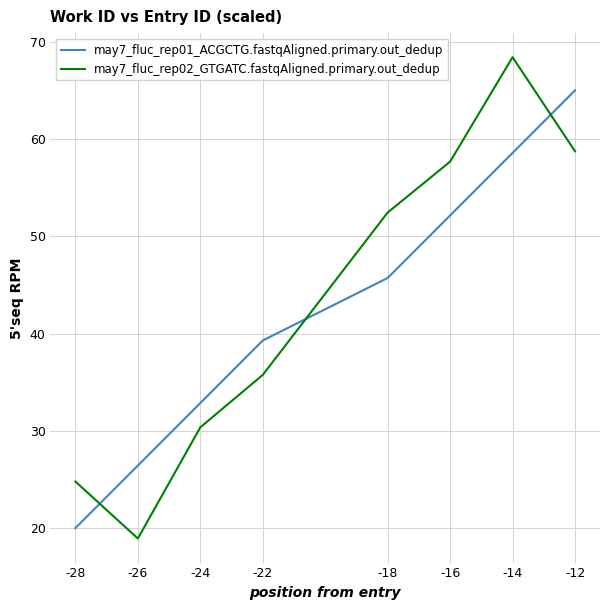

Rank the categories by may7_fluc_rep01_ACGCTG.fastqAligned.primary.out_dedup value from highest to lowest.

-12, -14, -16, -18, -22, -24, -26, -28